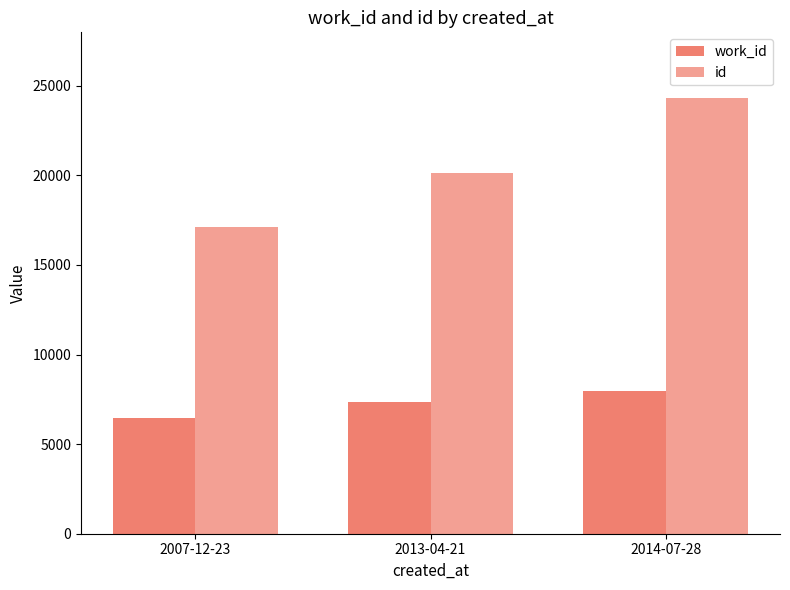

What is the difference between the maximum and minimum values in the work_id series?

1538